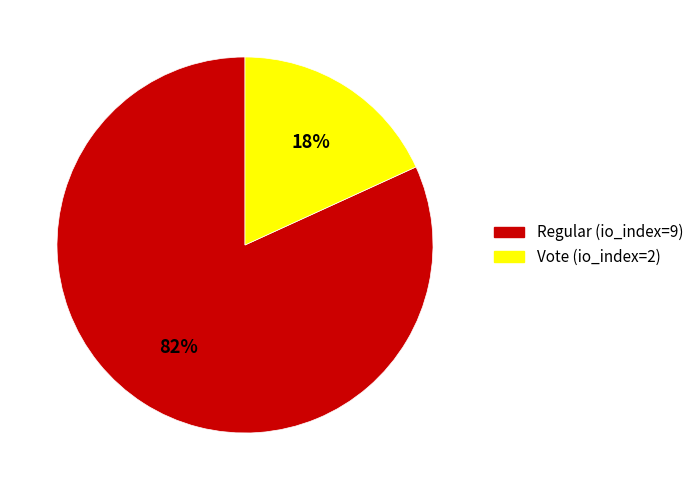

True or false: Vote (io_index=2) accounts for 31% of the total.

False